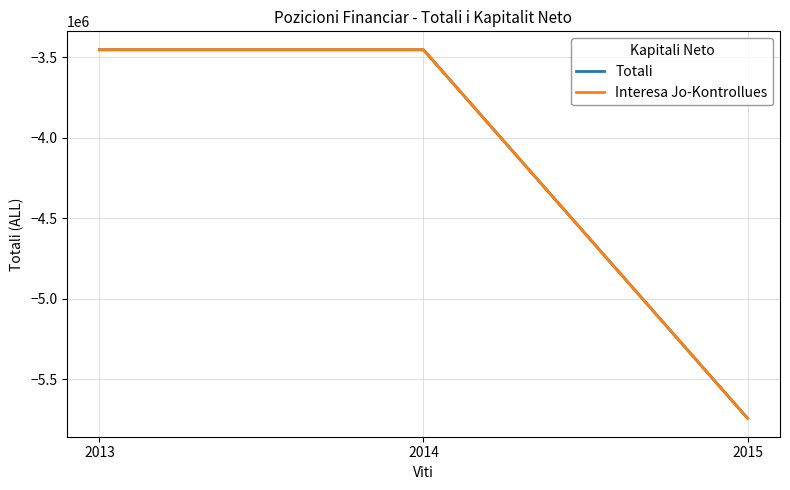

Which category has the highest value across all series?

2013